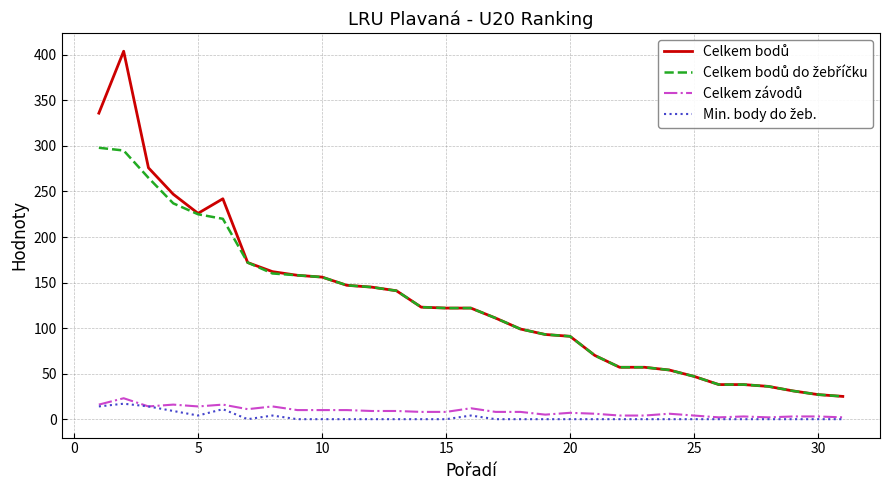

Does the chart have visible grid lines?

Yes